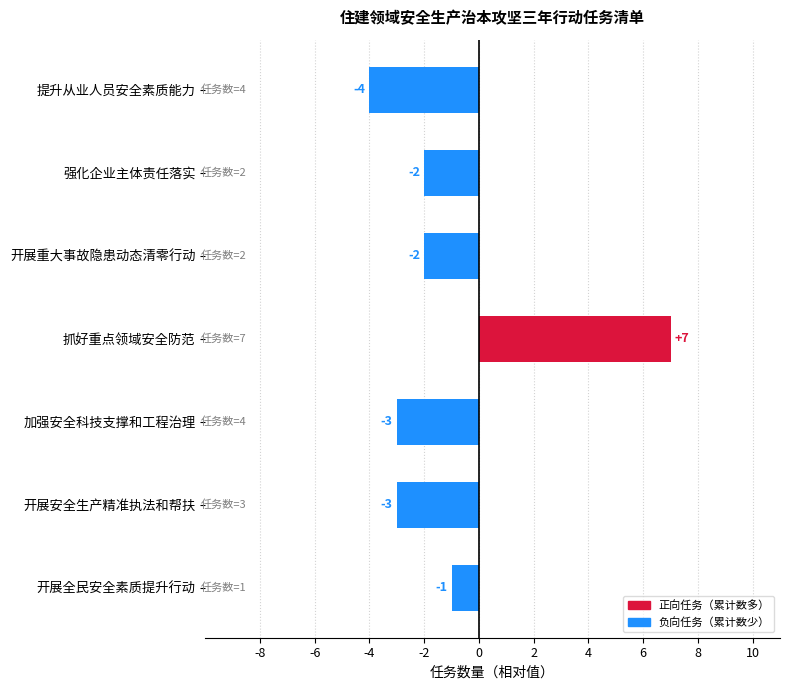

Count the number of data series in this chart.

1